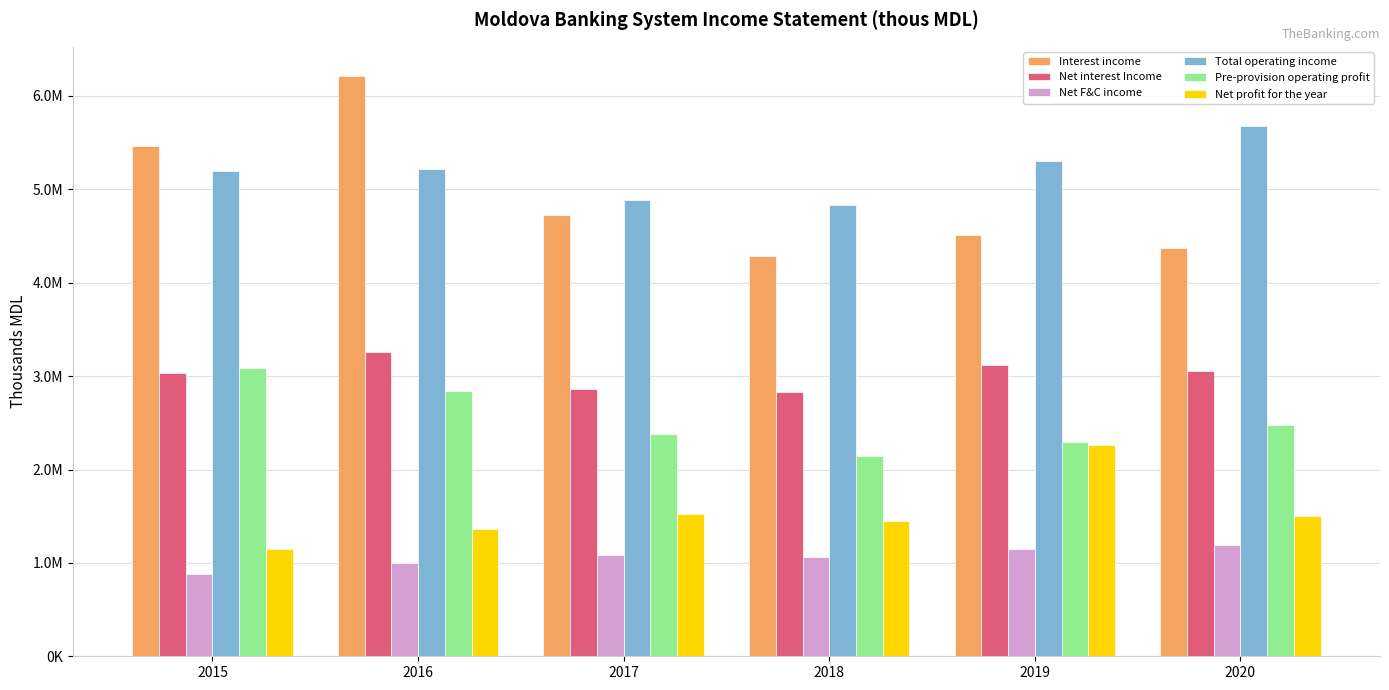

Are the bars horizontal?

No